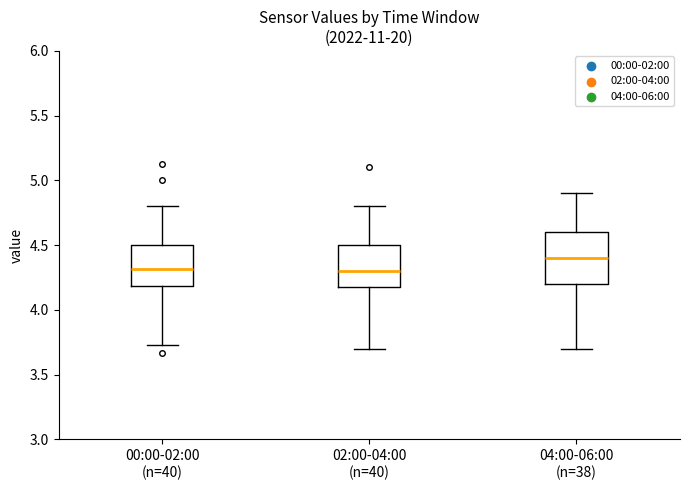

Which box has the highest median line?

04:00-06:00 (n=38)